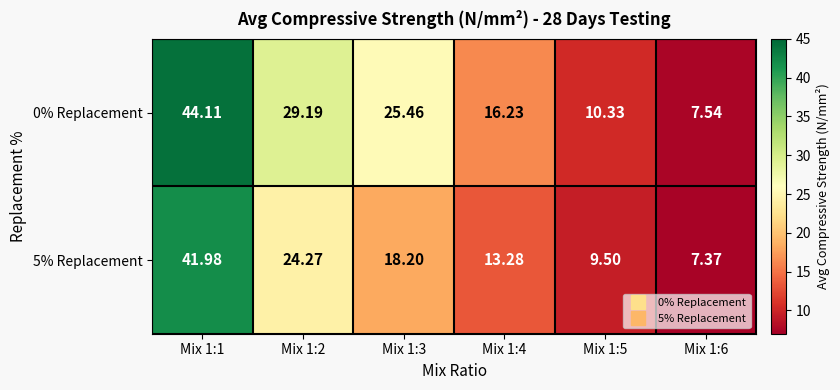

Is the value of 0% Replacement at Mix 1:6 greater than the value of 5% Replacement at Mix 1:2?

No